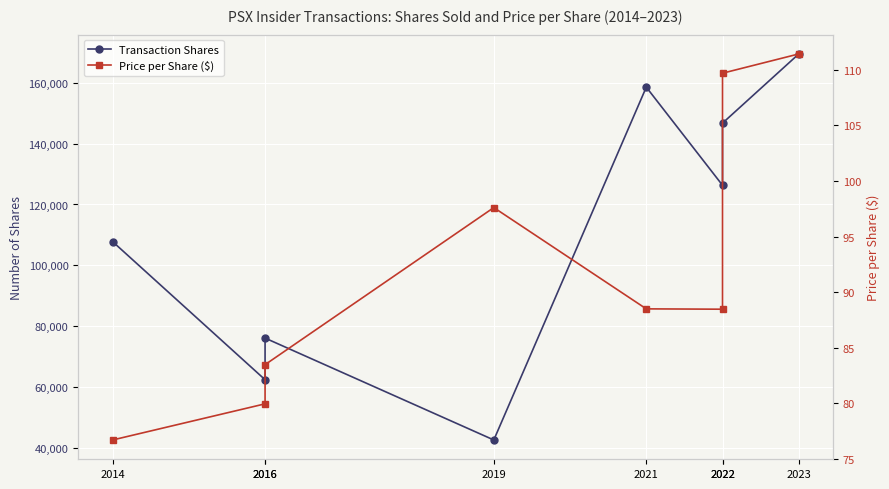

How many distinct data groups are displayed?

2